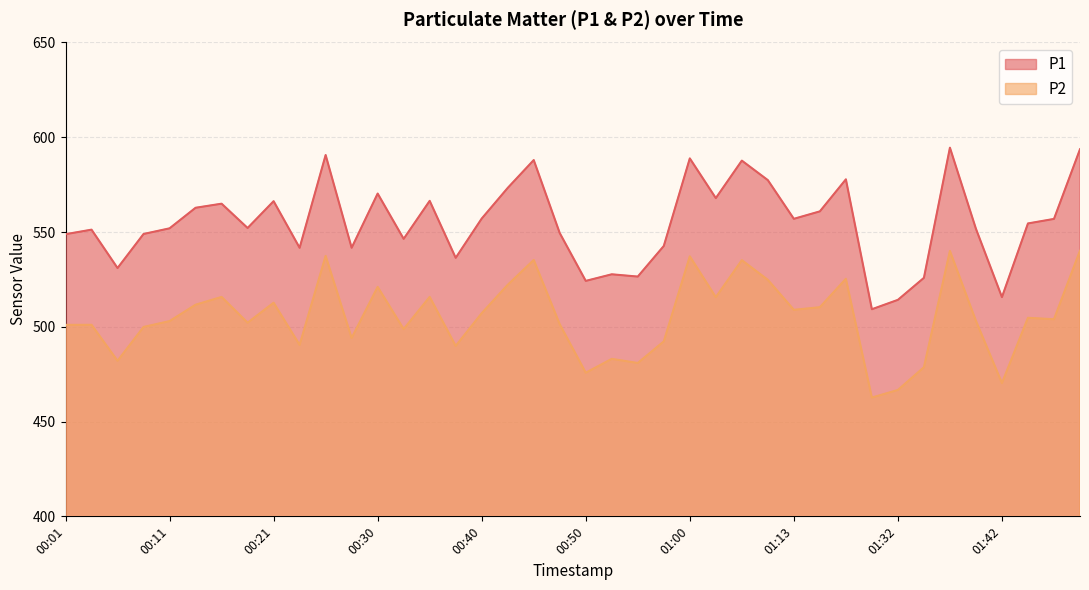

At which label does P2 reach its minimum?

01:29